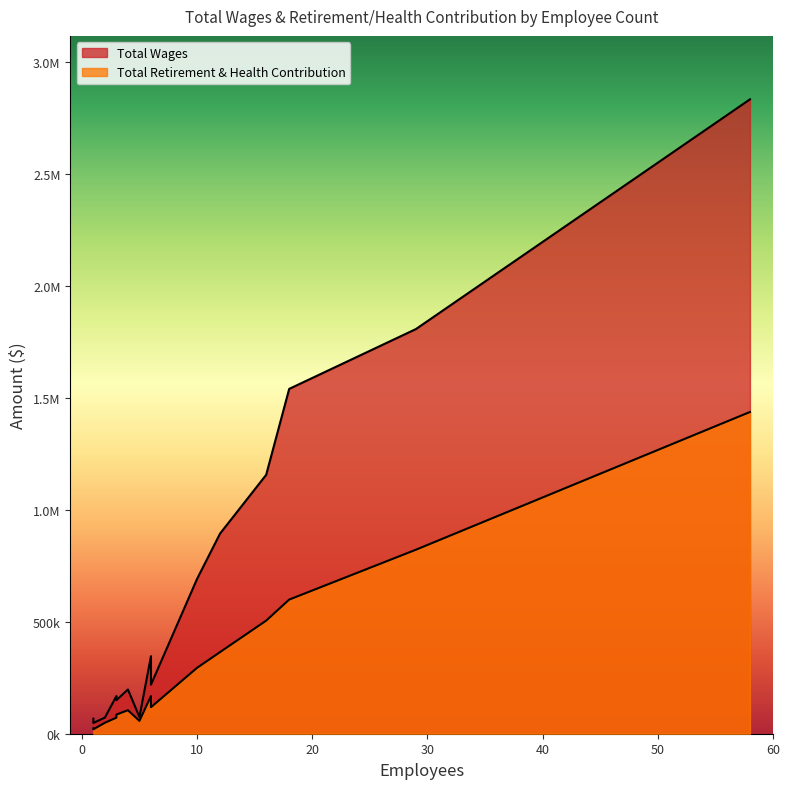

Which series changed the most between 3 and 1?

Total Wages